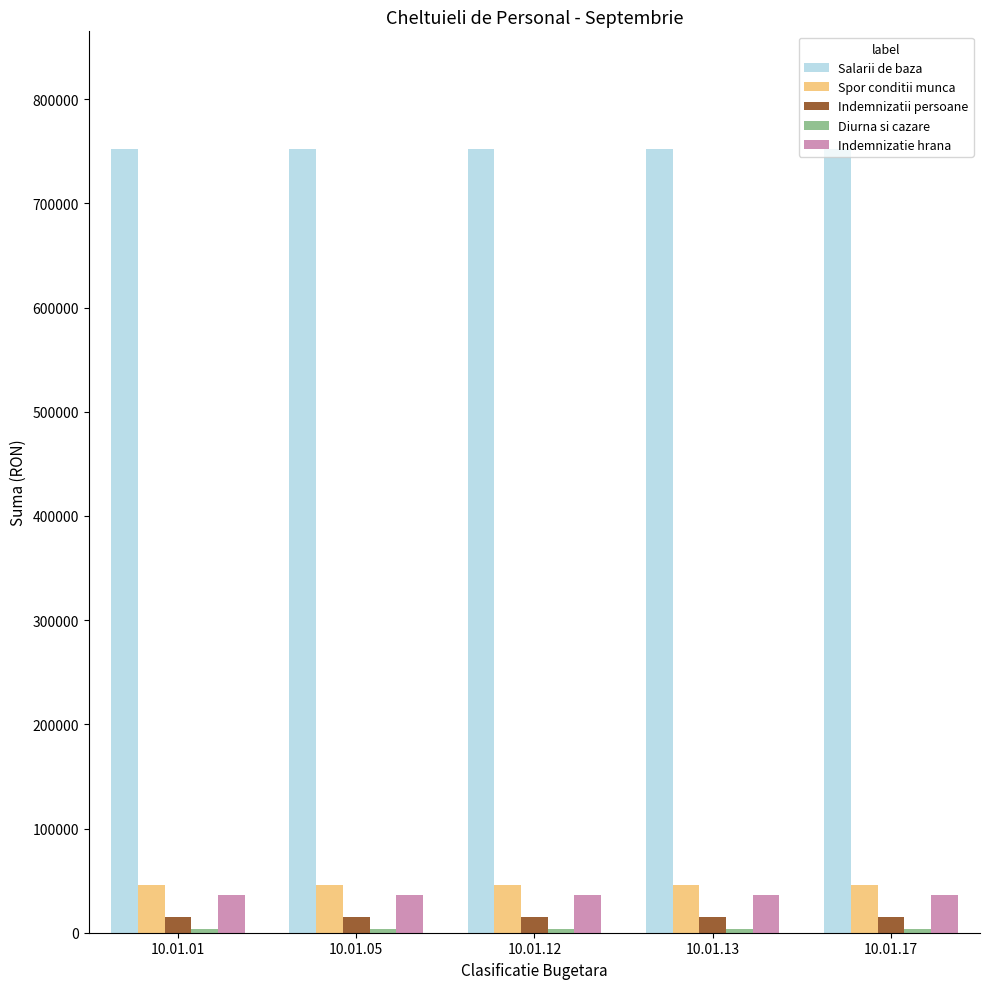

What is the maximum value shown in the chart?

752343